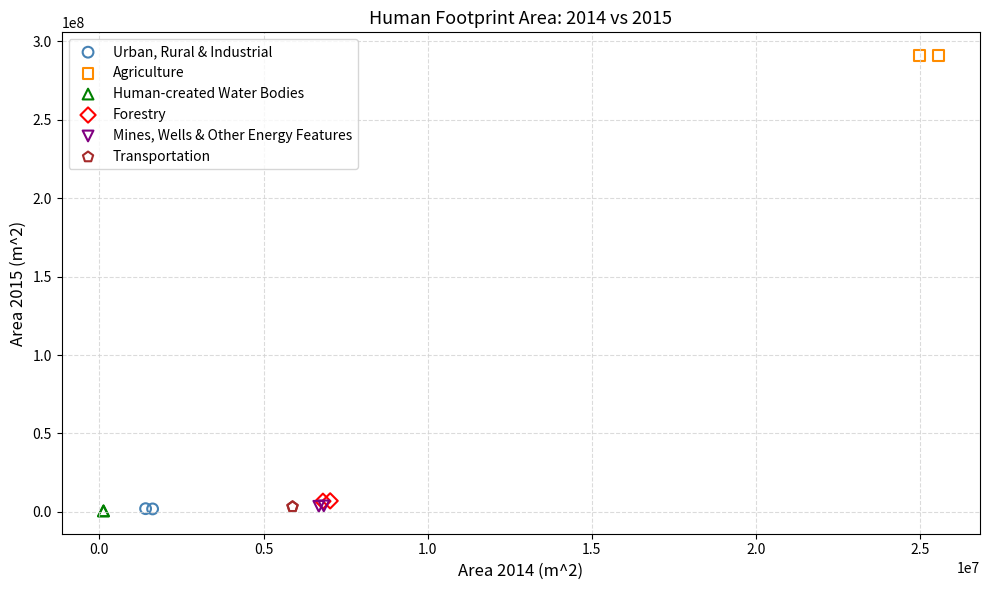

What are all the series names shown in the legend?

Urban, Rural & Industrial, Agriculture, Human-created Water Bodies, Forestry, Mines, Wells & Other Energy Features, Transportation